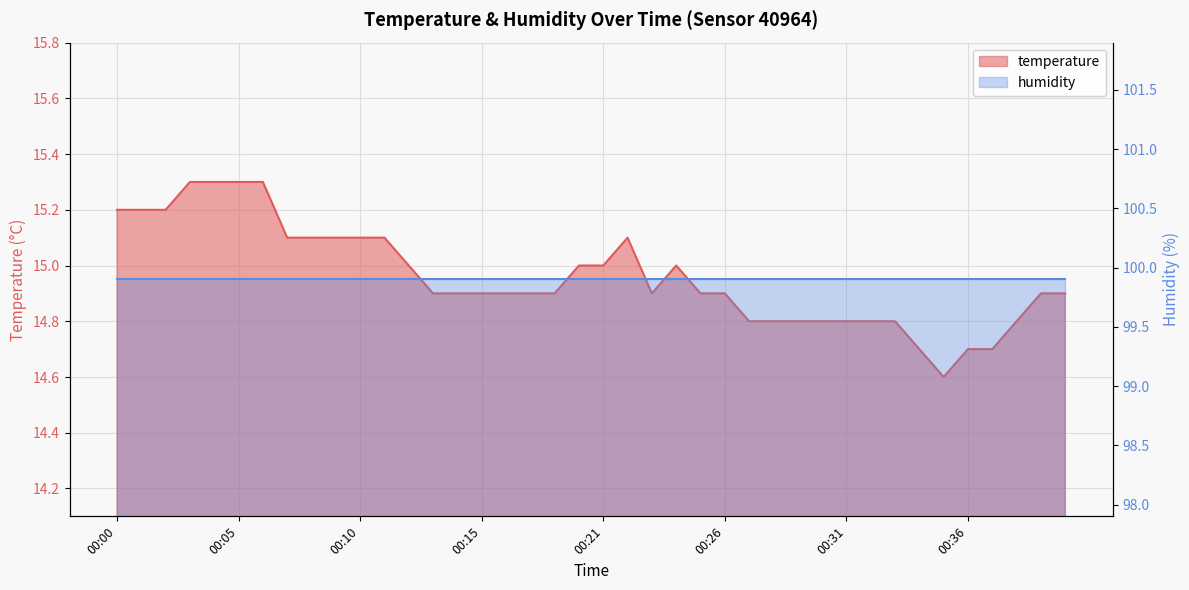

How many categories are shown in the chart?

40